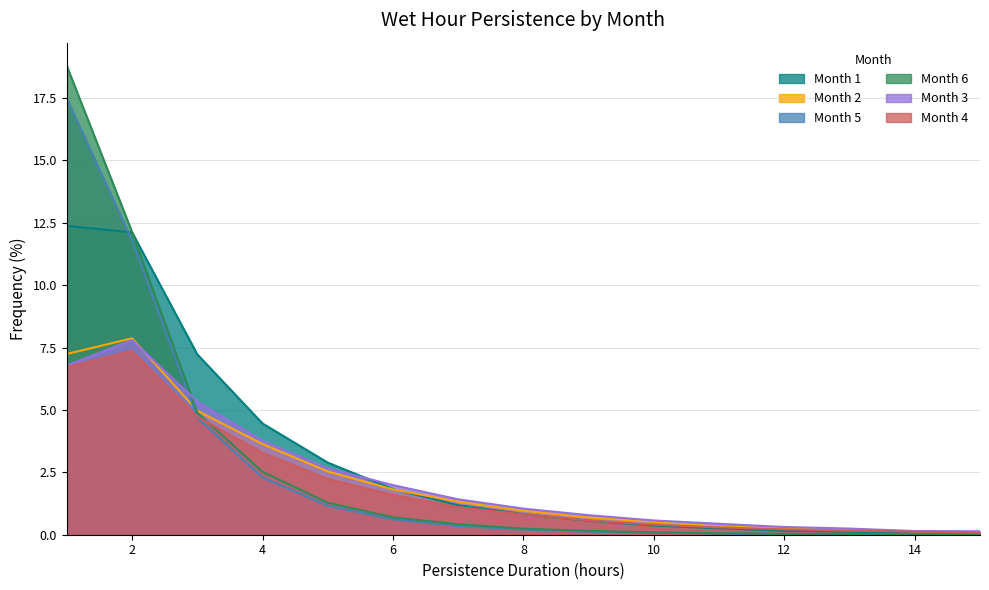

The Month 6 series shows 0.0 at 13. True or false?

True